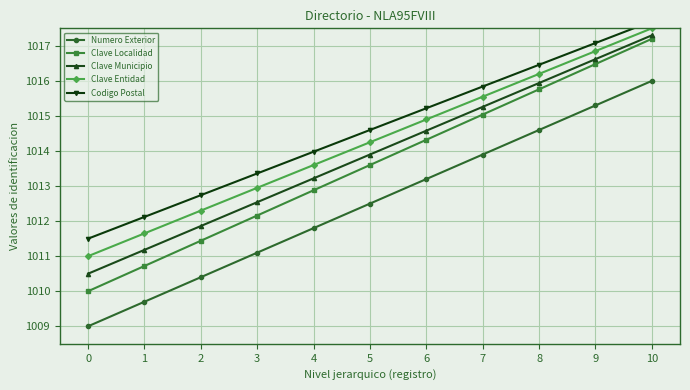

How many data points in Codigo Postal are less than 1014?

5